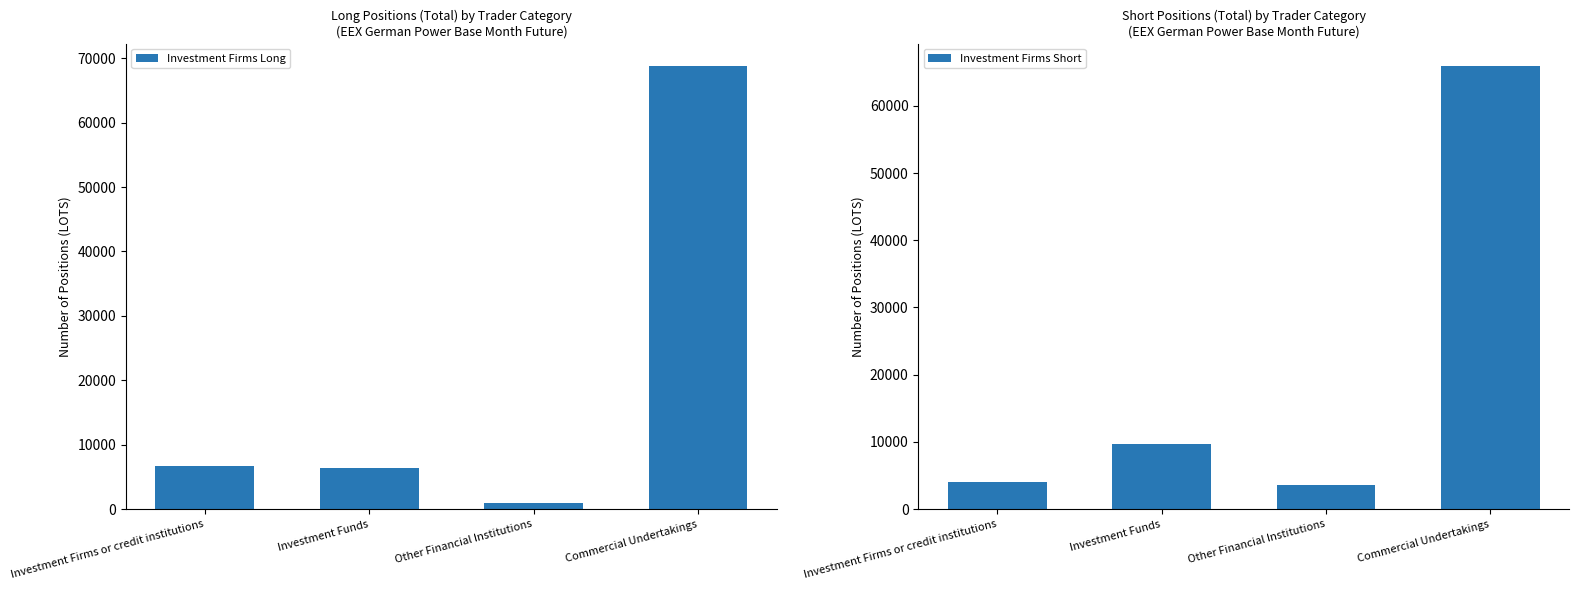

What is the label of the 3rd bar from the left?

Other Financial Institutions